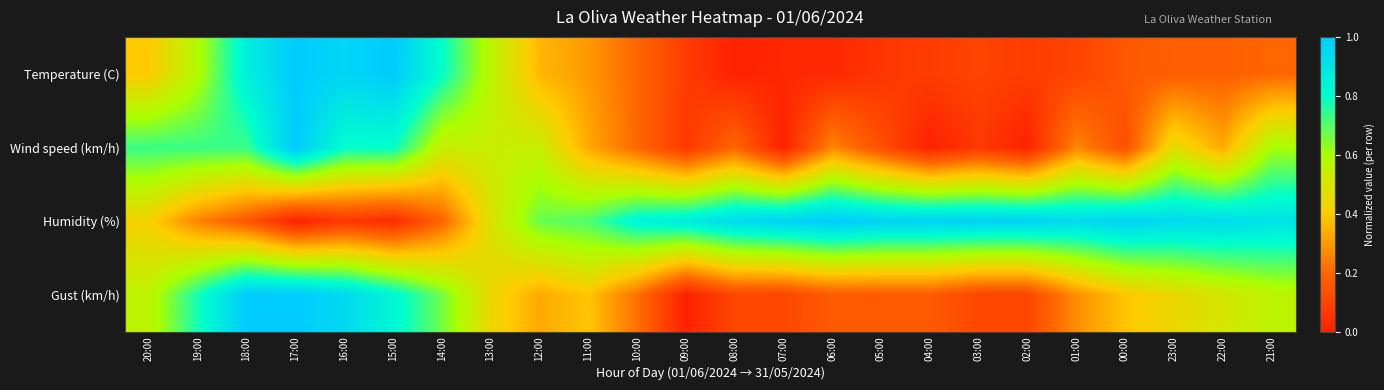

What is the difference between the highest and lowest values at 07:00?

1.0